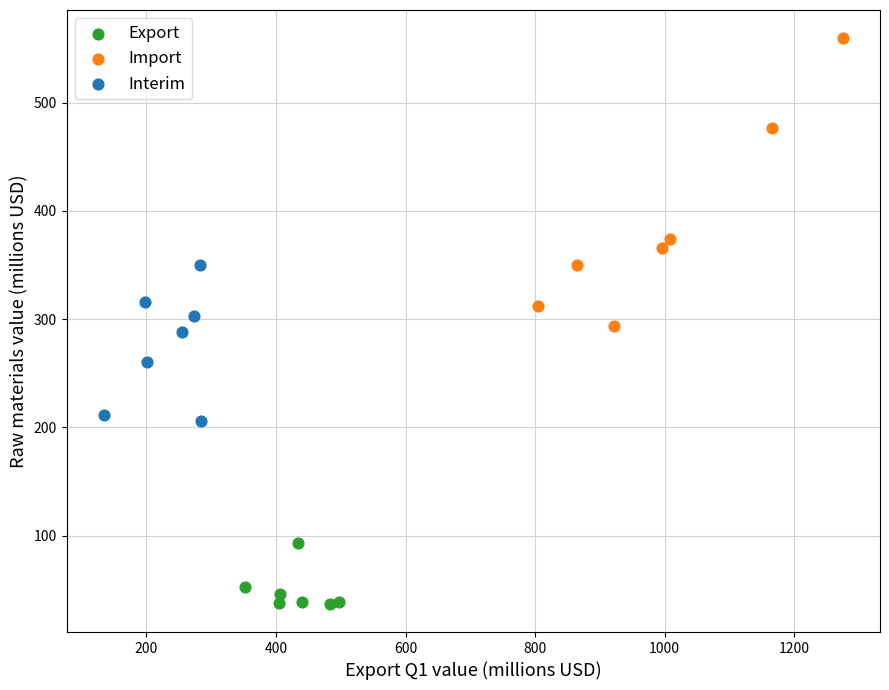

Which series has the widest spread of Y values?

Import